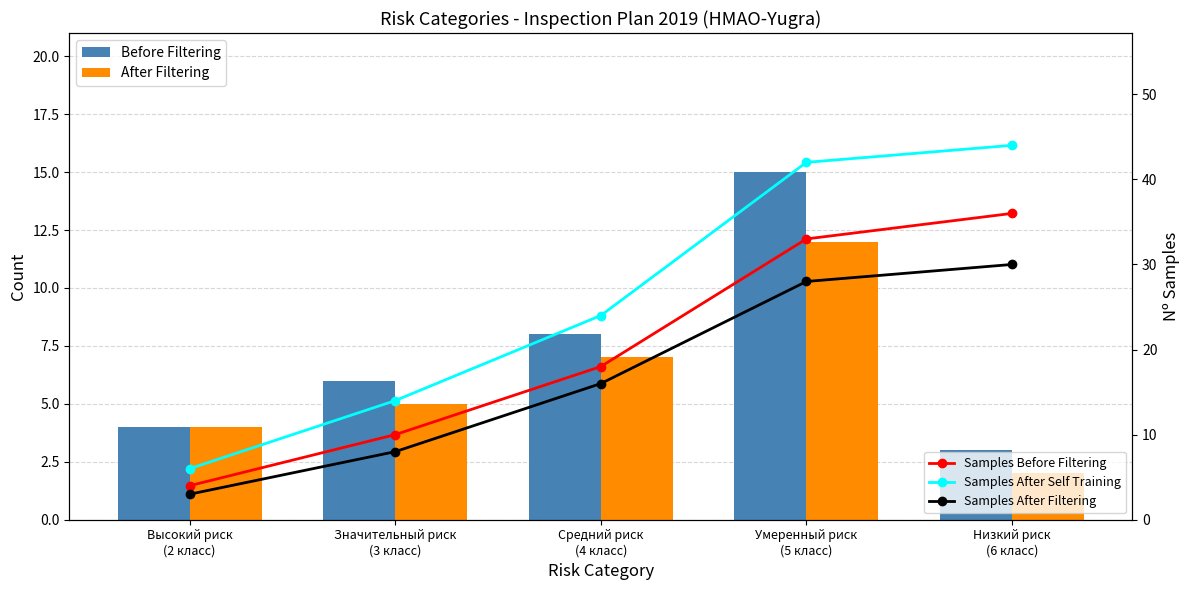

At how many categories does at least one series exceed 11?

4